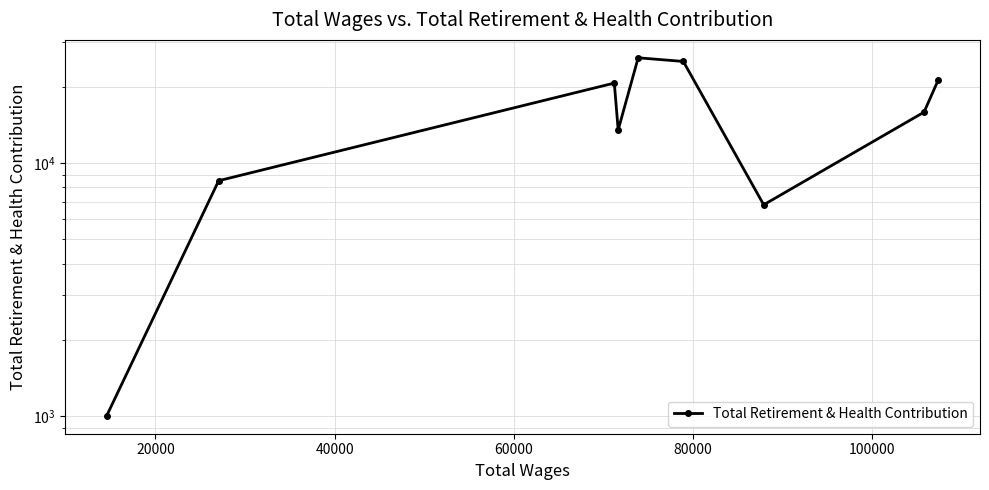

What is the greatest value displayed?

26032